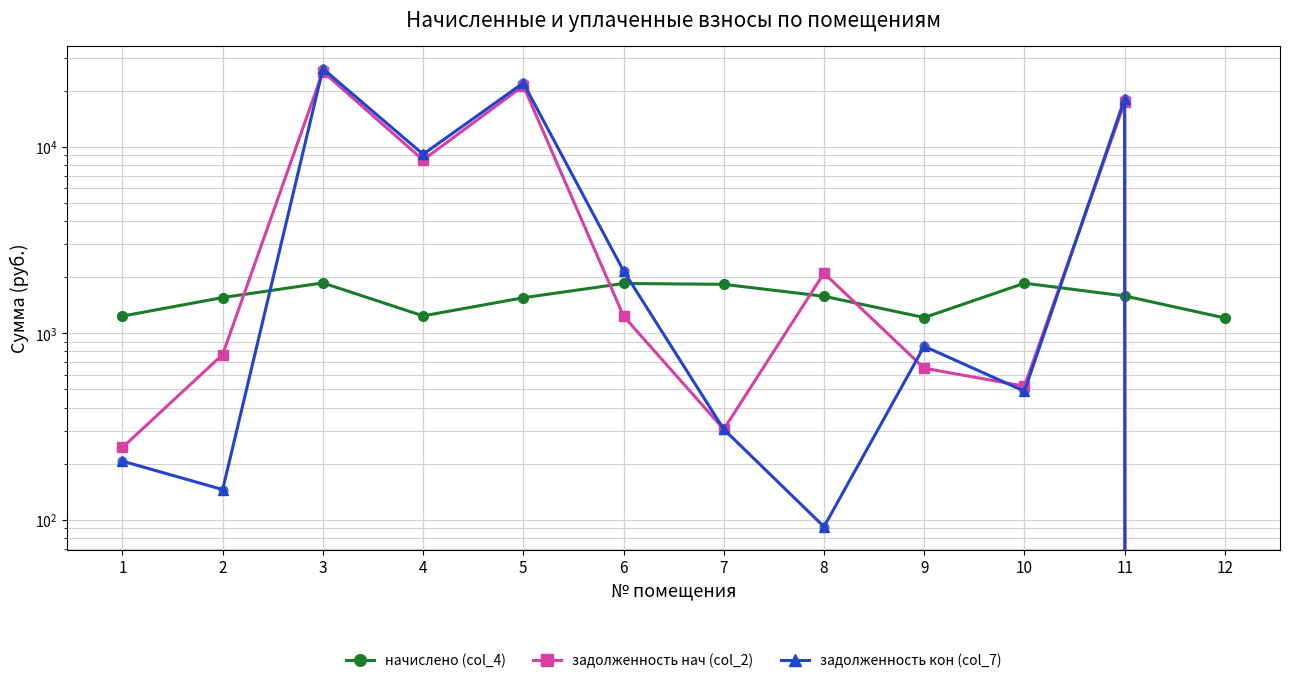

At which category is the sum across all series the highest?

3